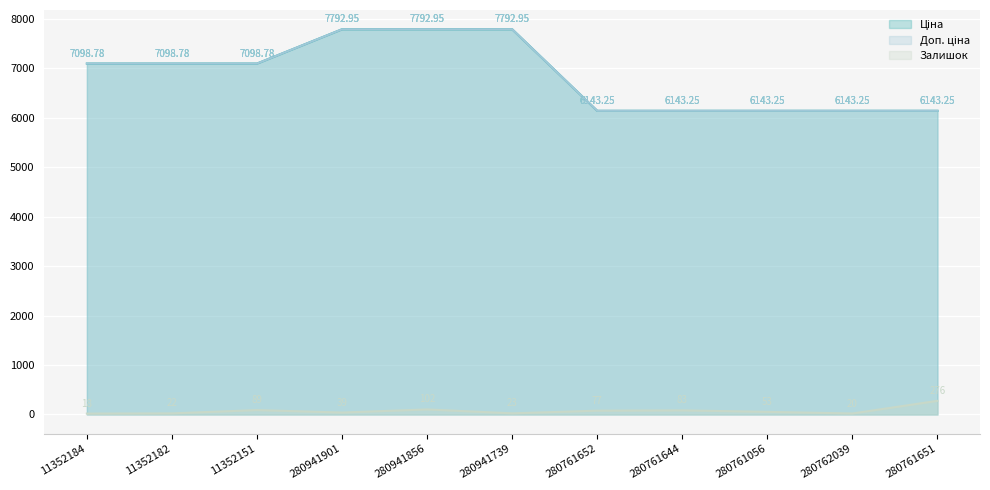

What position from the right is 280941739?

6